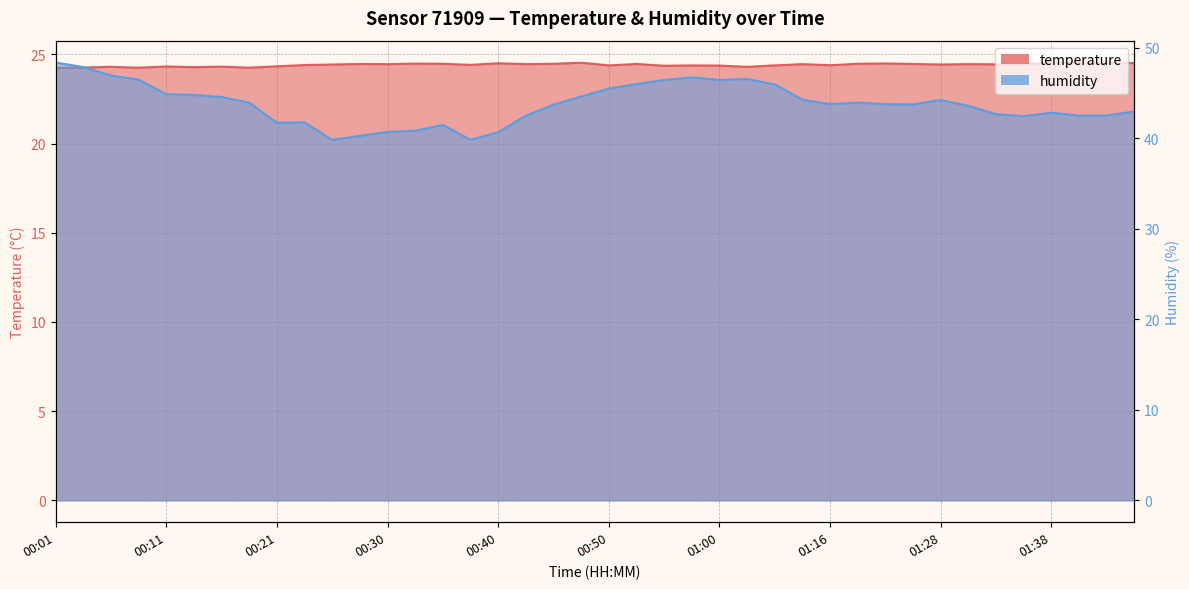

List the labels in order of humidity value, smallest first.

00:26, 00:38, 00:28, 00:40, 00:30, 00:33, 00:35, 00:21, 00:23, 01:36, 01:41, 00:43, 01:43, 01:33, 01:38, 01:46, 01:31, 00:45, 01:26, 01:21, 01:16, 01:18, 00:18, 01:28, 01:13, 00:16, 00:47, 00:13, 00:11, 00:50, 01:05, 00:52, 00:55, 01:00, 00:08, 01:02, 00:57, 00:06, 00:04, 00:01